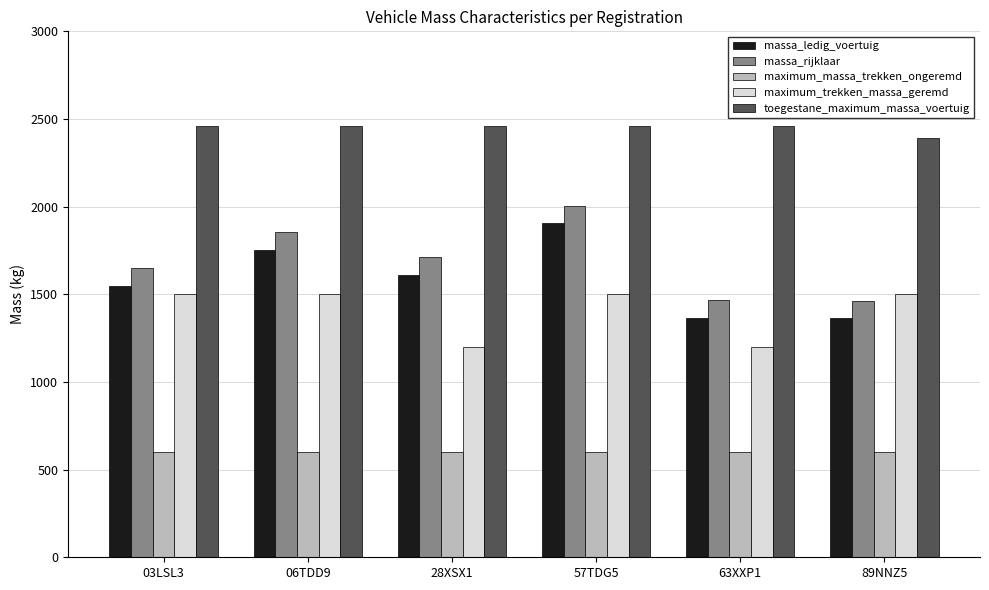

Rank the series at 89NNZ5 from highest to lowest value.

toegestane_maximum_massa_voertuig, maximum_trekken_massa_geremd, massa_rijklaar, massa_ledig_voertuig, maximum_massa_trekken_ongeremd